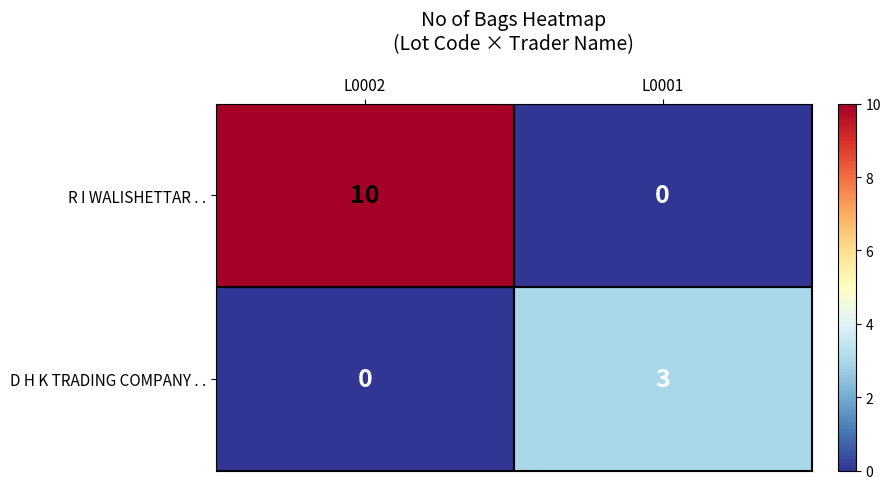

The D H K TRADING COMPANY . . series shows 1 at L0001. True or false?

False